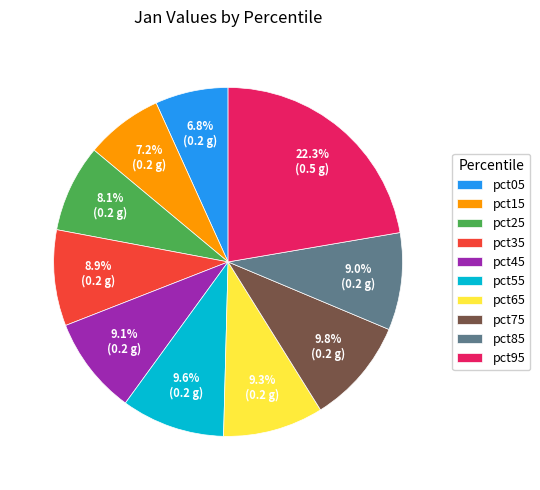

Which slice is the largest?

pct95